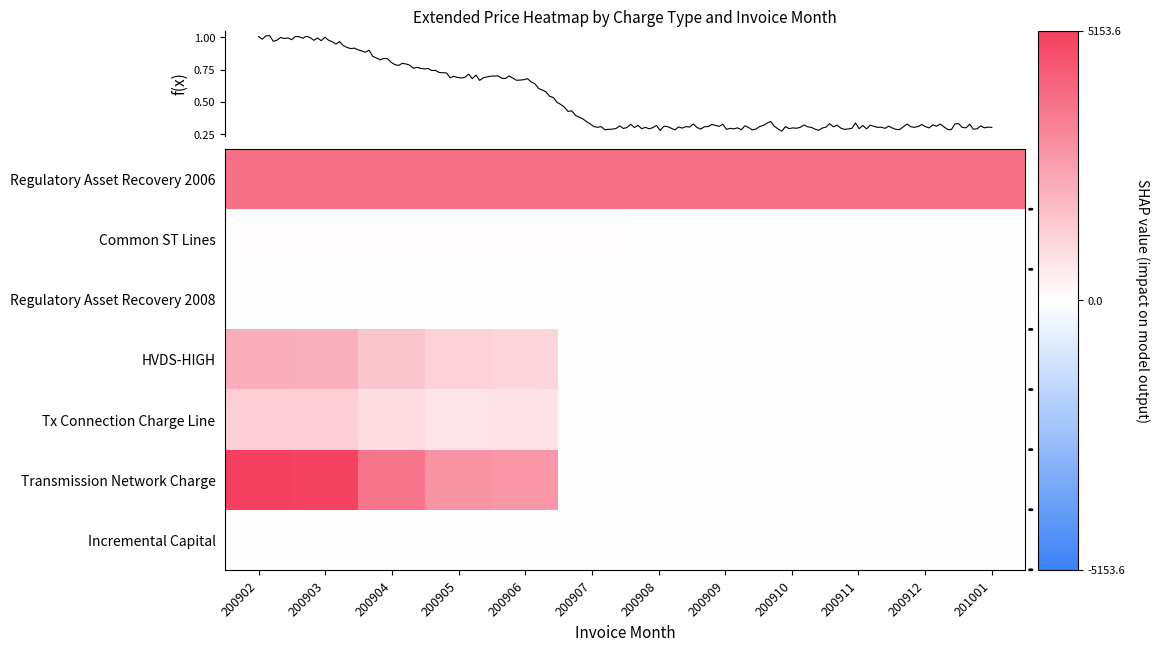

The value of Regulatory Asset Recovery 2006 at 200909 is 3816.0. True or false?

True